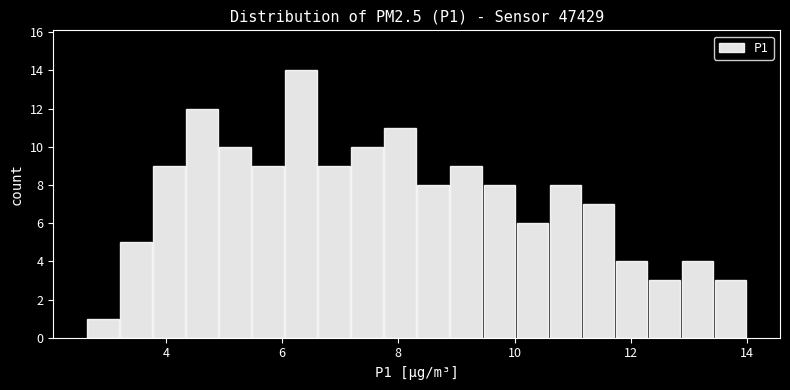

Around what value on the x-axis is the tallest bar? Give the approximate position of its centre, as read against the axis.

6.4